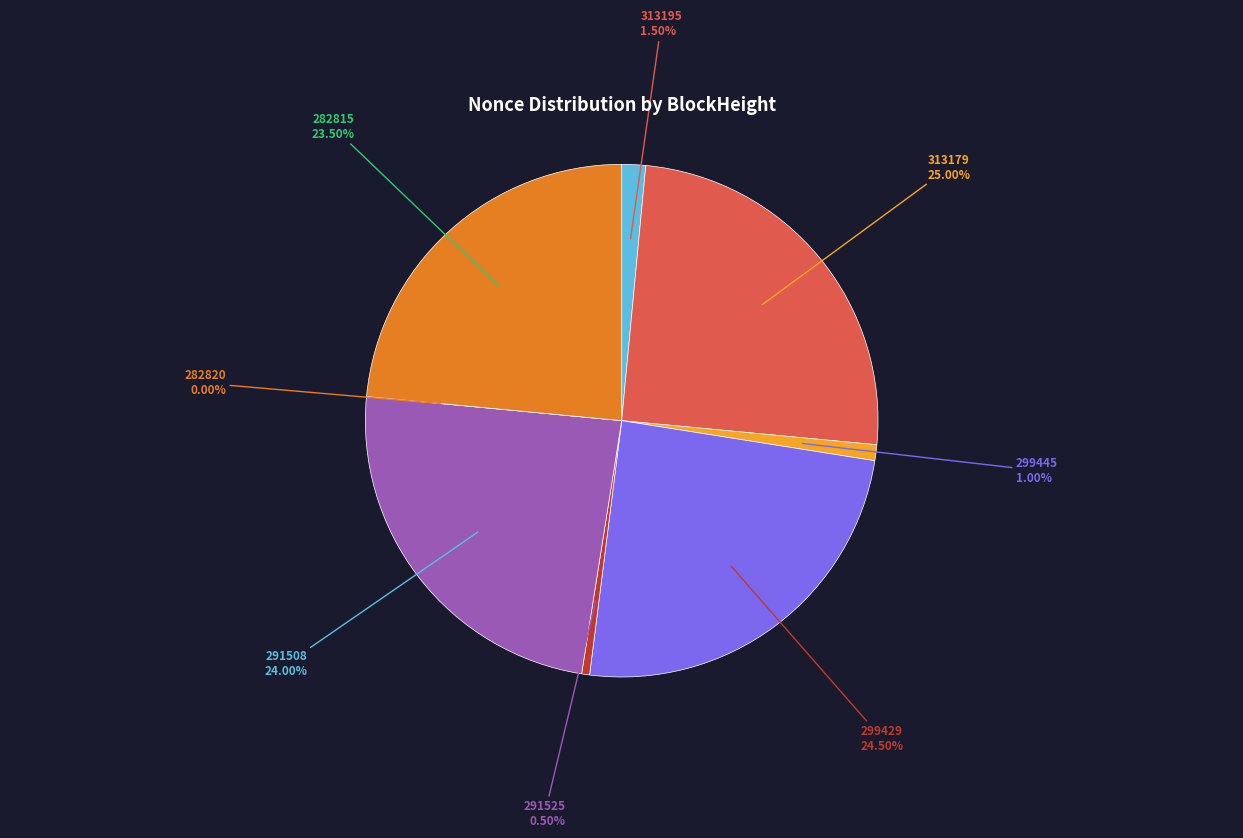

True or false: 299429 accounts for 24% of the total.

True